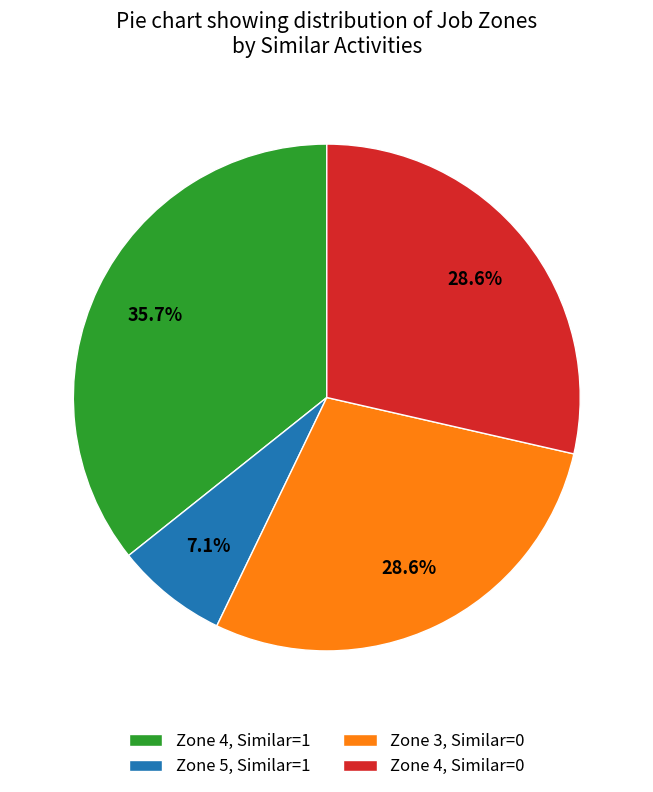

Approximately how many times larger is the value at Zone 3, Similar=0 compared to Zone 4, Similar=1?

0.8